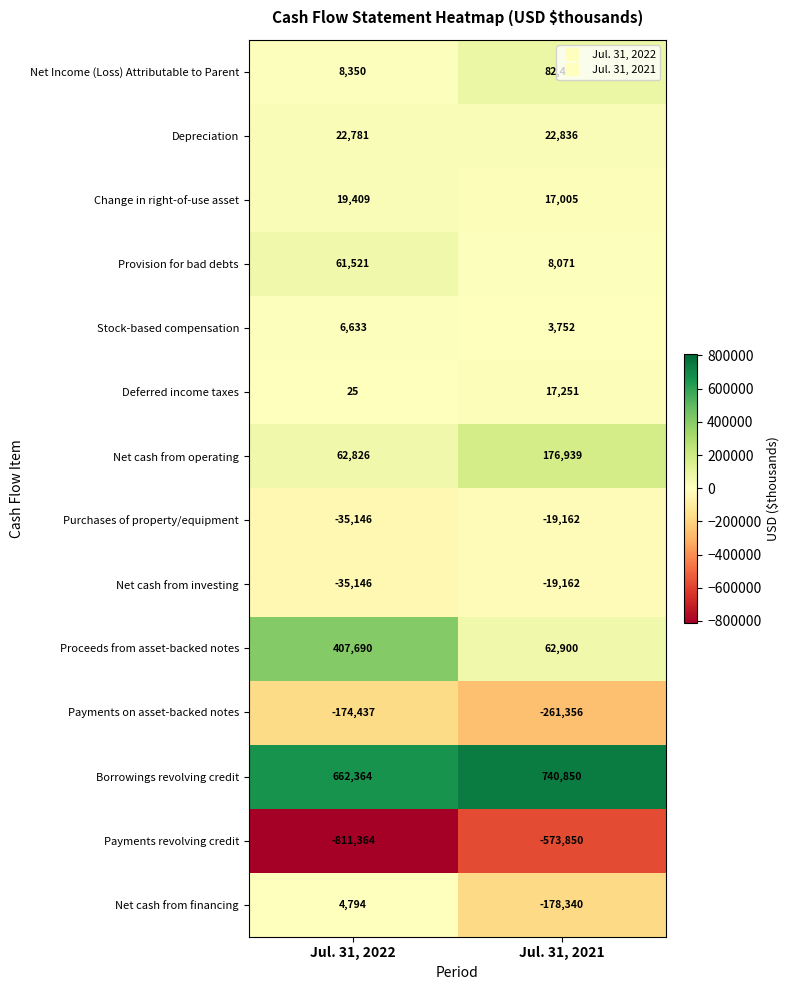

At how many categories does at least one series exceed 100564?

2